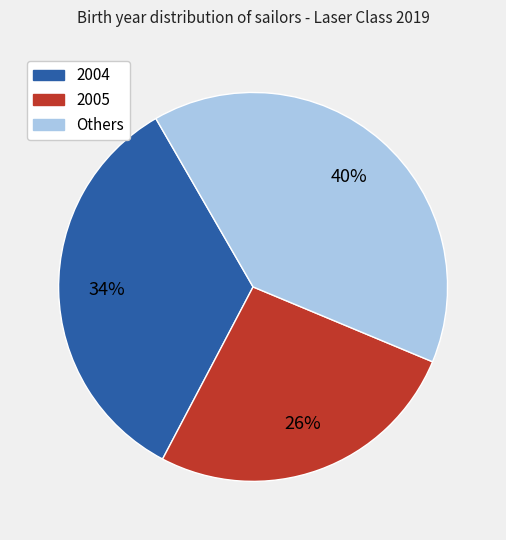

Does any single category account for the majority?

No